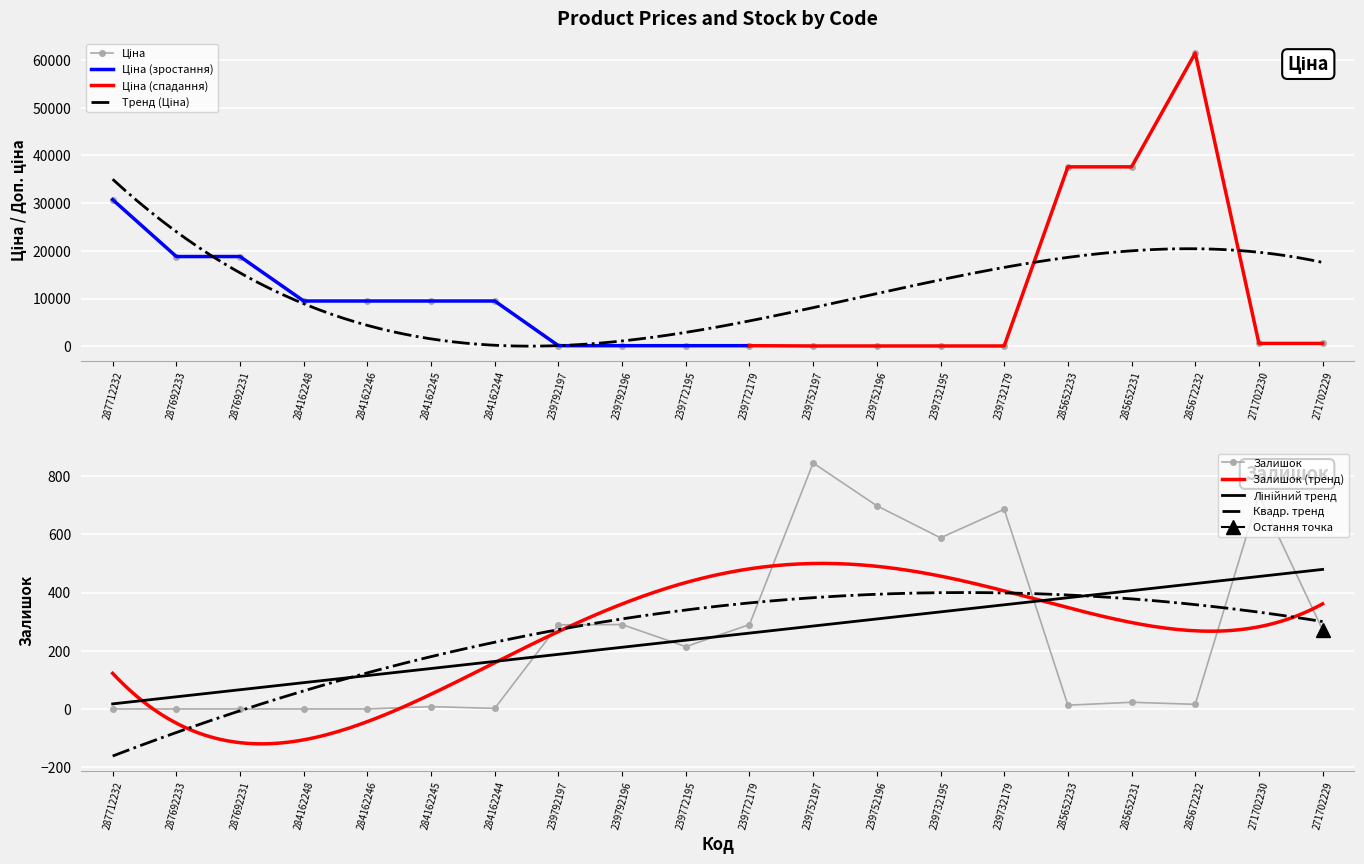

Which series ends up on top after the final intersection of Залишок and Ціна?

Ціна